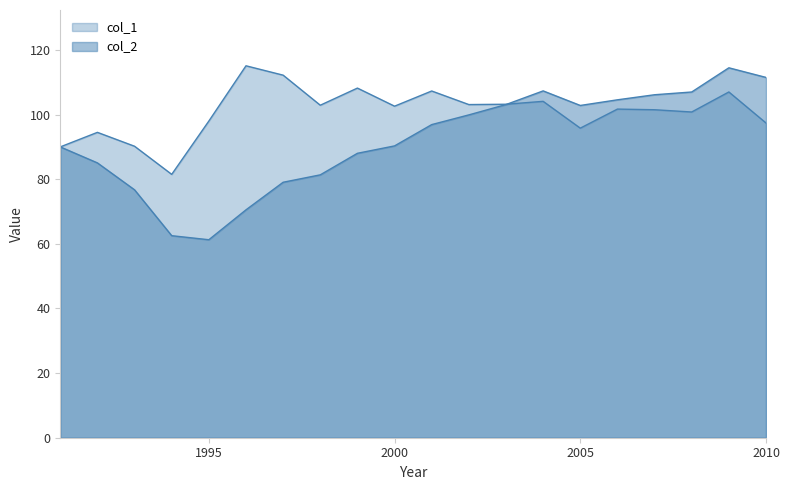

Which series has the widest spread of values?

col_2